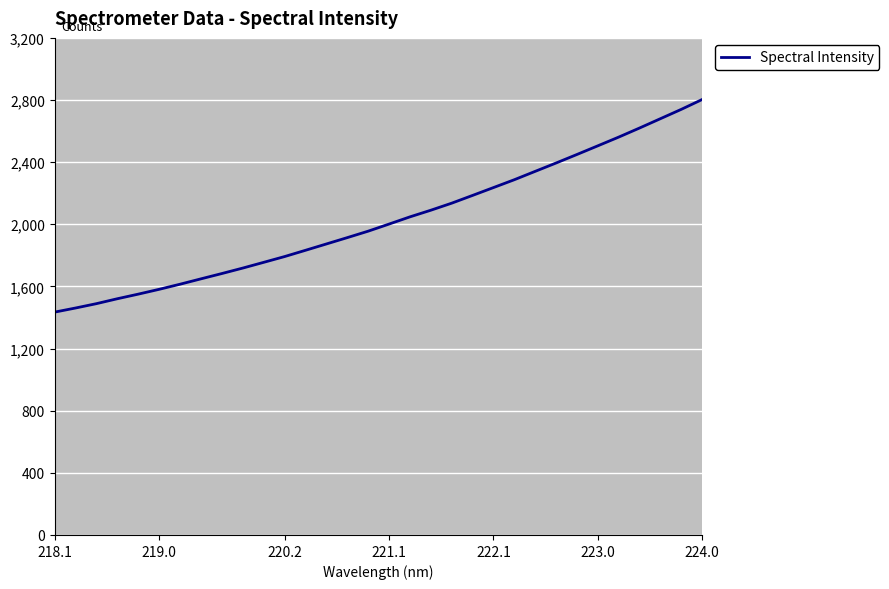

What is the difference between the maximum and minimum values?

1368.5